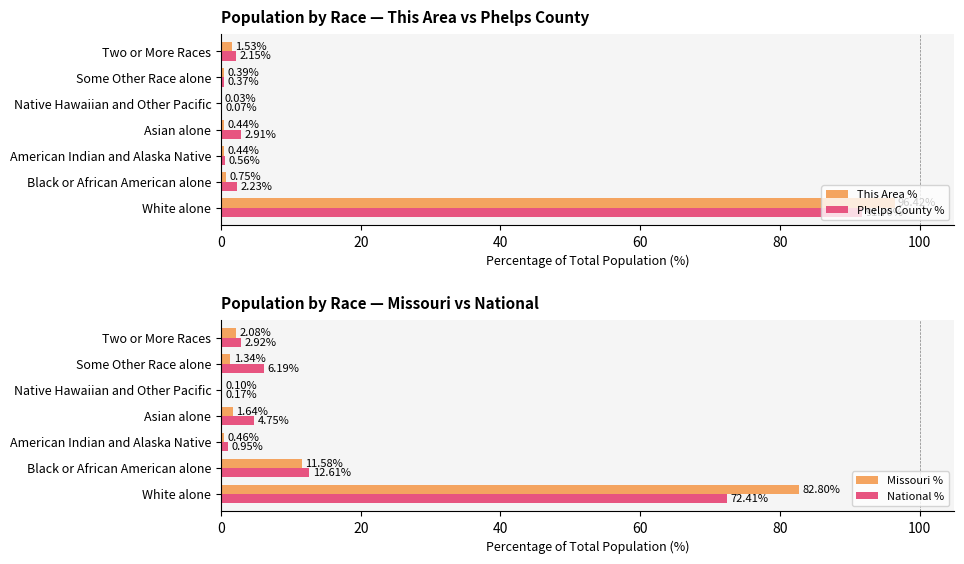

Which series has the largest range (max minus min)?

This Area %